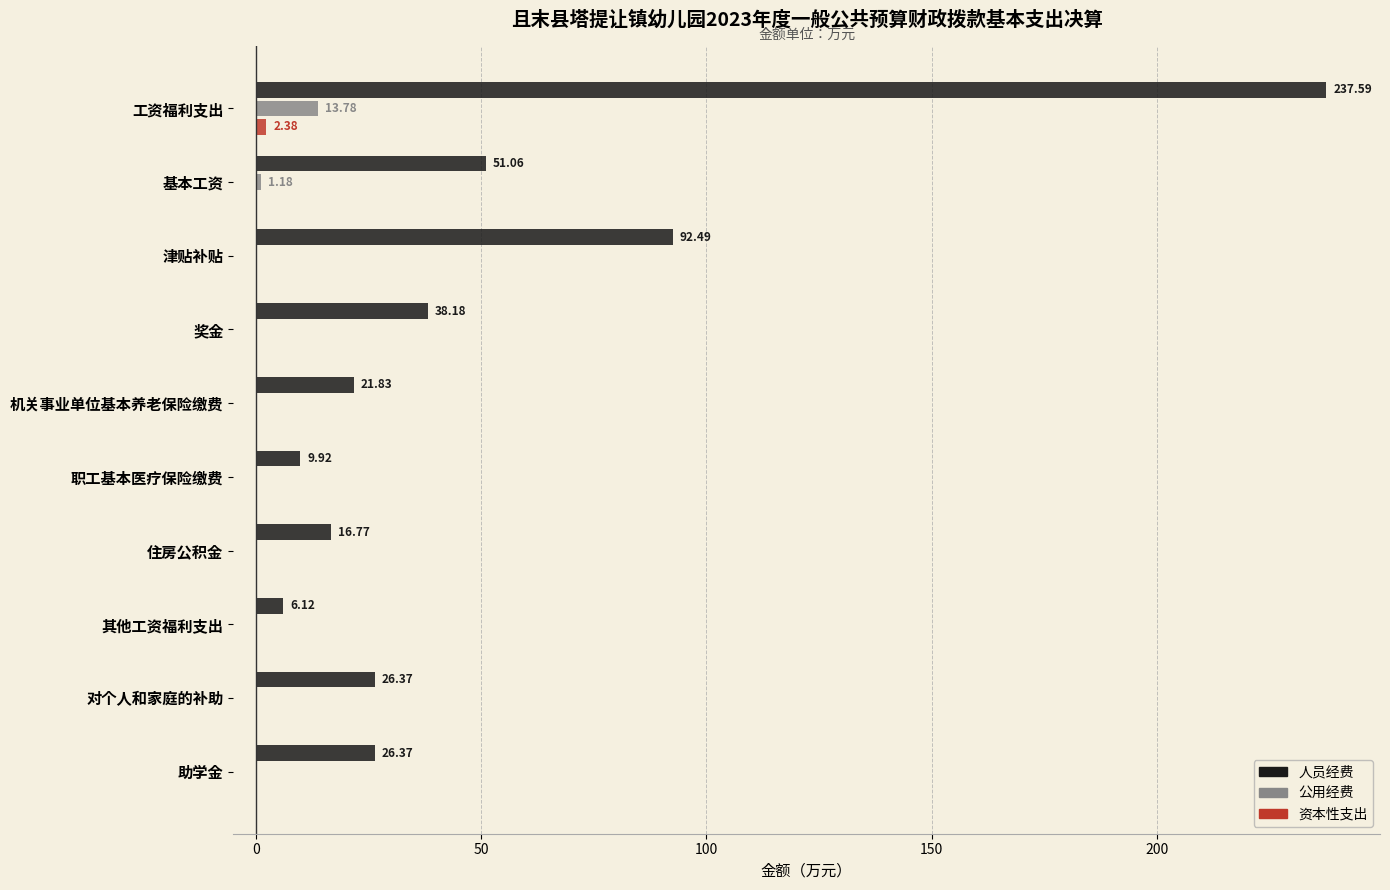

Which series has the largest total across all categories?

人员经费